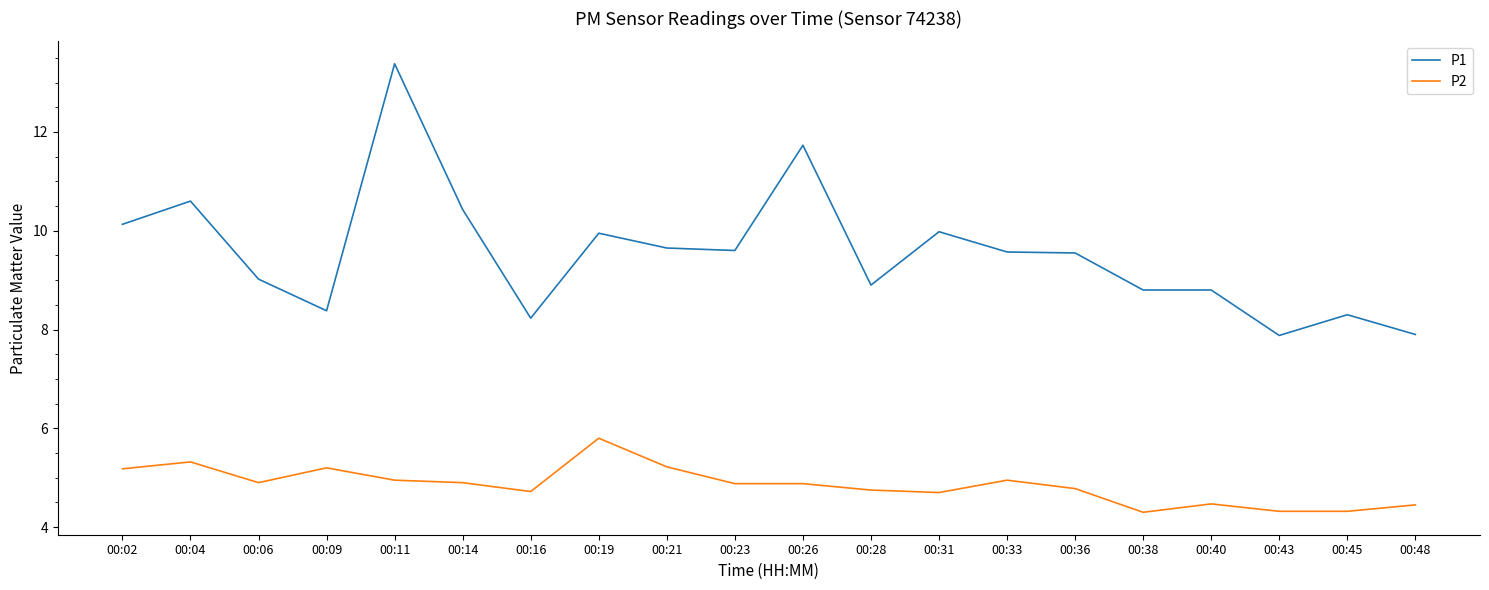

True or false: P2 and P1 cross at least once.

False